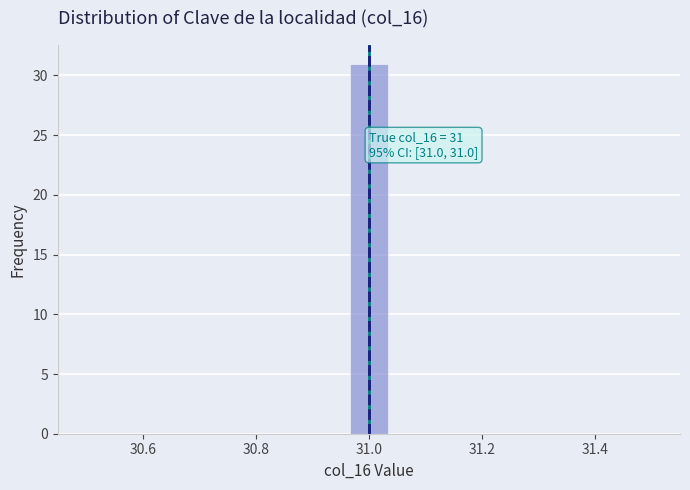

Read against the x-axis, roughly where is the centre of the tallest bar?

31.00